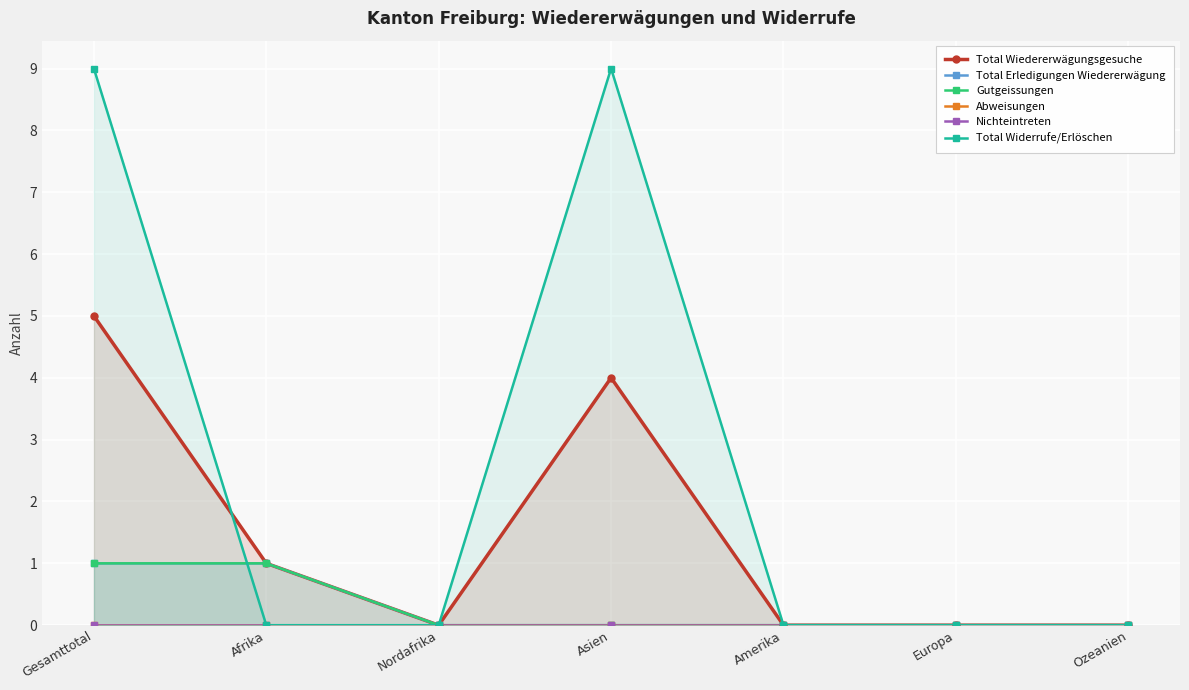

At which label is Total Widerrufe/Erlöschen closest to 4?

Afrika